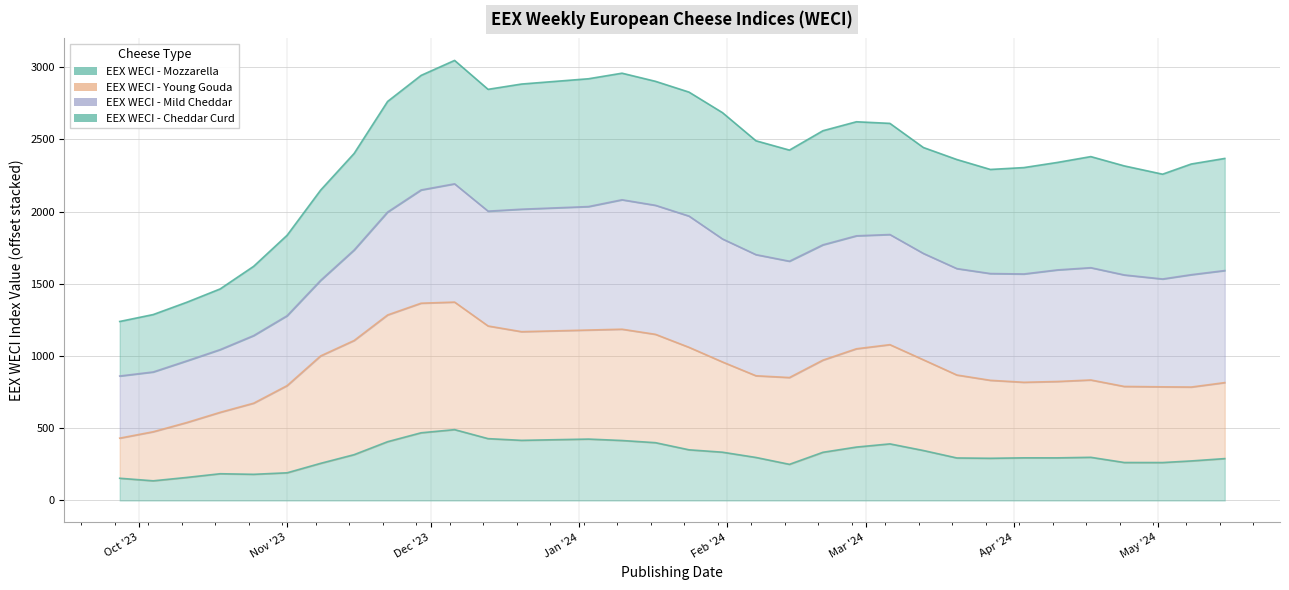

True or false: EEX WECI - Mozzarella has a value of 298.0 at 2024-02-07.

True